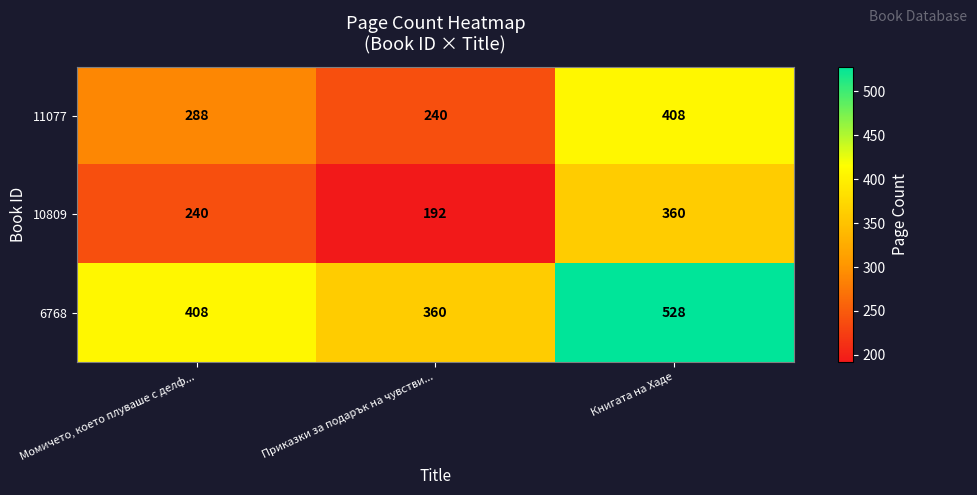

How many 11077 values are between 240 and 408?

3